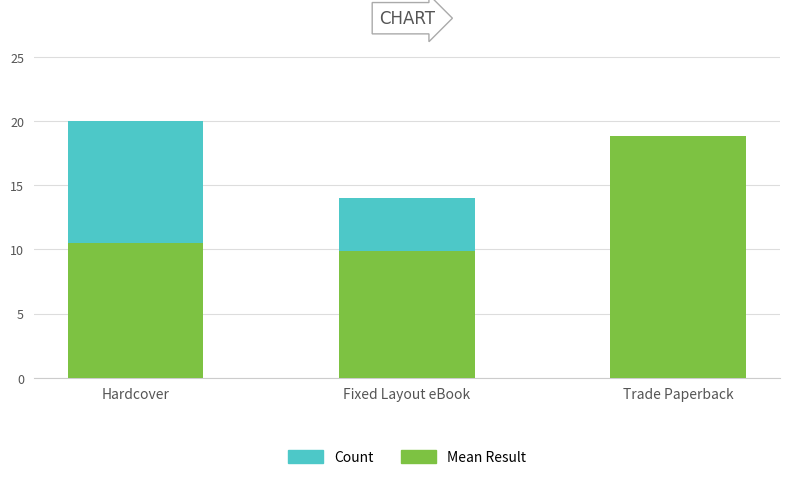

Count the number of data series in this chart.

2